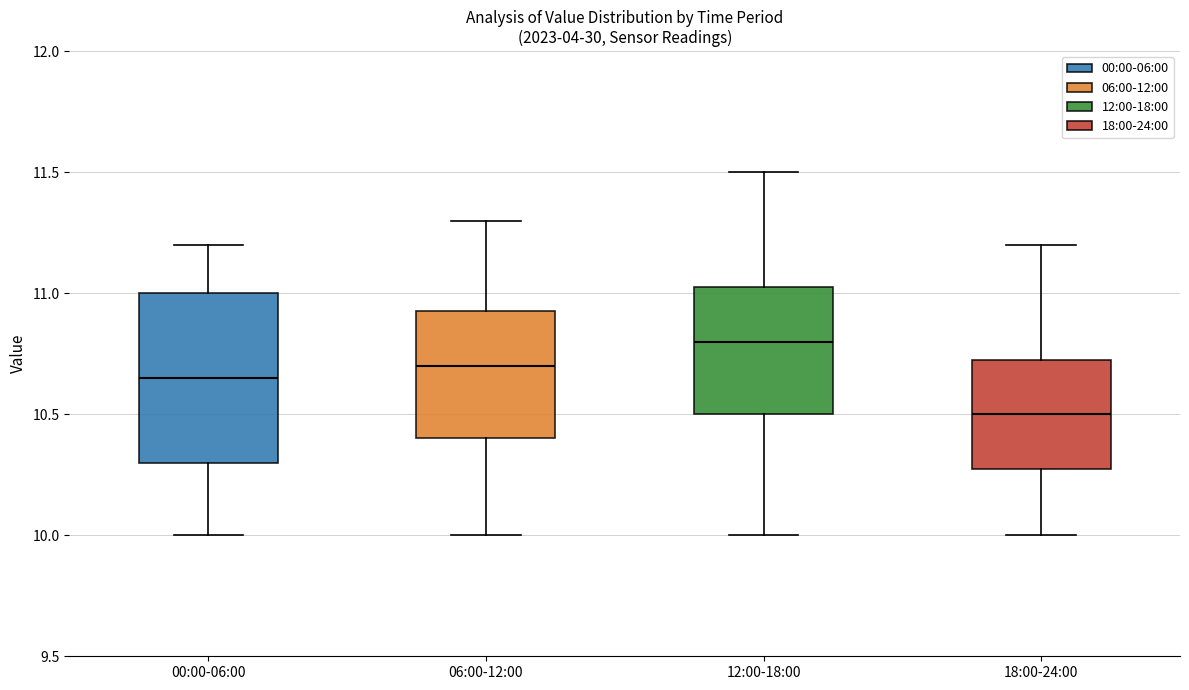

Reading left to right, read every box against the y-axis: the position of its median line, the range the box covers, and the ends of its whiskers. The values are not printed on the chart, so give them approximately, as read against the axis.

00:00-06:00: median 10.65, box 10.30 to 11.00, whiskers 10.00 to 11.20
06:00-12:00: median 10.70, box 10.40 to 10.95, whiskers 10.00 to 11.30
12:00-18:00: median 10.80, box 10.50 to 11.05, whiskers 10.00 to 11.50
18:00-24:00: median 10.50, box 10.30 to 10.75, whiskers 10.00 to 11.20